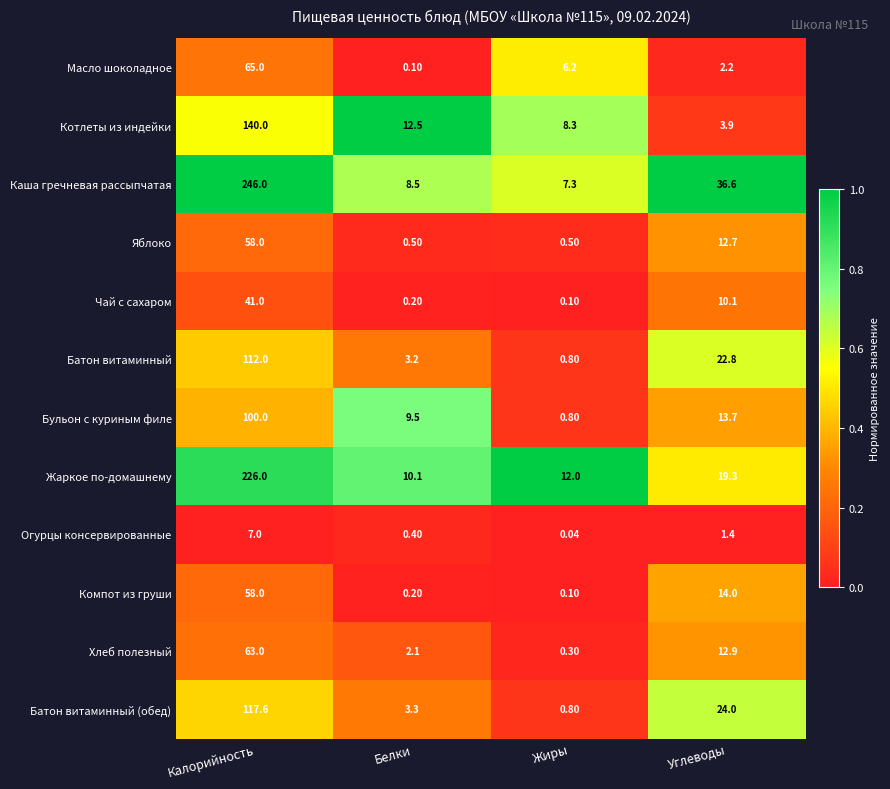

Which series has the largest total across all categories?

Каша гречневая рассыпчатая